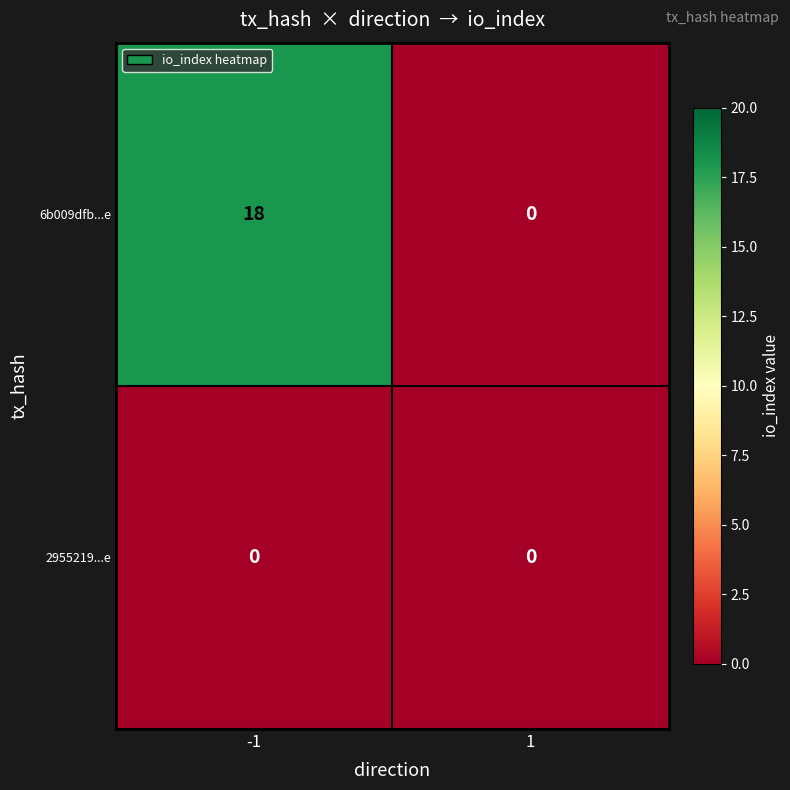

Reading left to right, extract all data points from this chart.

6b009dfb...e: -1=18	1=0
2955219...e: -1=0	1=0